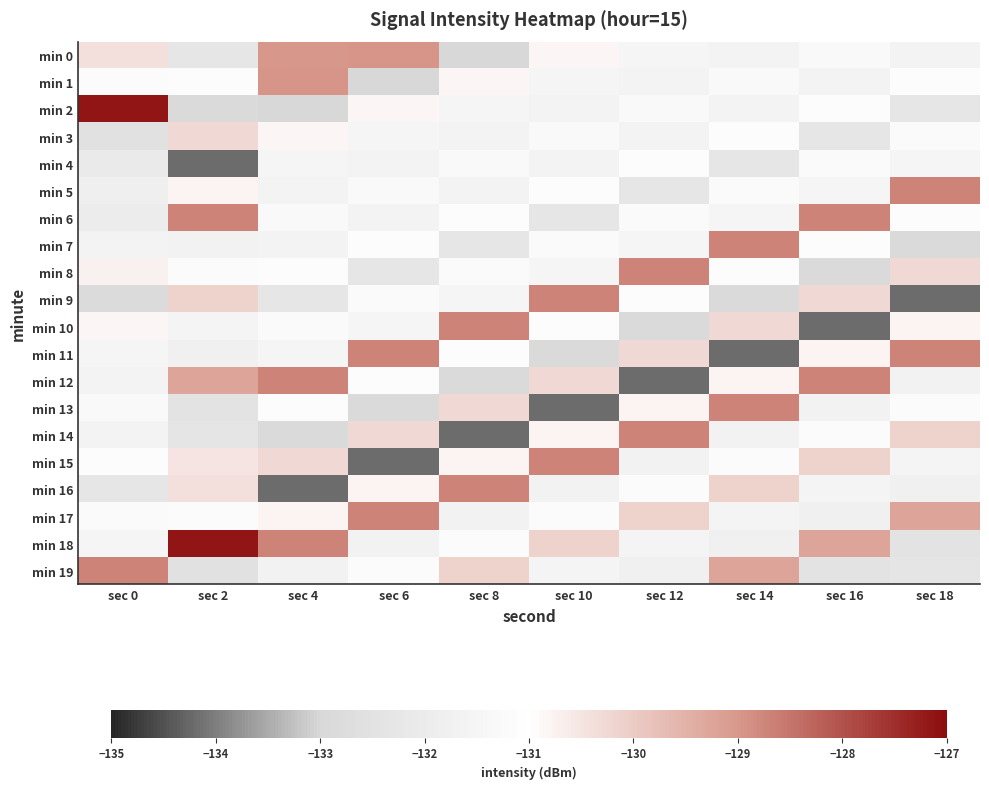

Reading left to right, list all the values displayed in this chart.

min 0: sec 0=-130.4	sec 2=-132.3	sec 4=-129.0	sec 6=-129.0	sec 8=-133.0	sec 10=-130.8	sec 12=-131.5	sec 14=-131.6	sec 16=-131.3	sec 18=-131.6
min 1: sec 0=-131.2	sec 2=-131.1	sec 4=-129.0	sec 6=-133.0	sec 8=-130.8	sec 10=-131.5	sec 12=-131.6	sec 14=-131.3	sec 16=-131.6	sec 18=-131.1
min 2: sec 0=-127.2	sec 2=-132.9	sec 4=-133.0	sec 6=-130.8	sec 8=-131.5	sec 10=-131.6	sec 12=-131.3	sec 14=-131.6	sec 16=-131.1	sec 18=-132.3
min 3: sec 0=-132.6	sec 2=-130.3	sec 4=-130.8	sec 6=-131.5	sec 8=-131.6	sec 10=-131.3	sec 12=-131.6	sec 14=-131.1	sec 16=-132.3	sec 18=-131.2
min 4: sec 0=-132.1	sec 2=-134.2	sec 4=-131.5	sec 6=-131.6	sec 8=-131.3	sec 10=-131.6	sec 12=-131.1	sec 14=-132.3	sec 16=-131.2	sec 18=-131.5
min 5: sec 0=-131.8	sec 2=-130.8	sec 4=-131.6	sec 6=-131.3	sec 8=-131.6	sec 10=-131.1	sec 12=-132.3	sec 14=-131.2	sec 16=-131.5	sec 18=-128.7
min 6: sec 0=-132.0	sec 2=-128.7	sec 4=-131.3	sec 6=-131.6	sec 8=-131.1	sec 10=-132.3	sec 12=-131.2	sec 14=-131.5	sec 16=-128.7	sec 18=-131.1
min 7: sec 0=-131.6	sec 2=-131.6	sec 4=-131.6	sec 6=-131.1	sec 8=-132.3	sec 10=-131.2	sec 12=-131.5	sec 14=-128.7	sec 16=-131.1	sec 18=-132.9
min 8: sec 0=-130.7	sec 2=-131.2	sec 4=-131.1	sec 6=-132.3	sec 8=-131.2	sec 10=-131.5	sec 12=-128.7	sec 14=-131.1	sec 16=-132.9	sec 18=-130.3
min 9: sec 0=-132.9	sec 2=-130.1	sec 4=-132.3	sec 6=-131.2	sec 8=-131.5	sec 10=-128.7	sec 12=-131.1	sec 14=-132.9	sec 16=-130.3	sec 18=-134.2
min 10: sec 0=-130.8	sec 2=-131.5	sec 4=-131.2	sec 6=-131.5	sec 8=-128.7	sec 10=-131.1	sec 12=-132.9	sec 14=-130.3	sec 16=-134.2	sec 18=-130.8
min 11: sec 0=-131.5	sec 2=-131.7	sec 4=-131.5	sec 6=-128.7	sec 8=-131.1	sec 10=-132.9	sec 12=-130.3	sec 14=-134.2	sec 16=-130.8	sec 18=-128.7
min 12: sec 0=-131.6	sec 2=-129.2	sec 4=-128.7	sec 6=-131.1	sec 8=-132.9	sec 10=-130.3	sec 12=-134.2	sec 14=-130.8	sec 16=-128.7	sec 18=-131.6
min 13: sec 0=-131.3	sec 2=-132.4	sec 4=-131.1	sec 6=-132.9	sec 8=-130.3	sec 10=-134.2	sec 12=-130.8	sec 14=-128.7	sec 16=-131.6	sec 18=-131.2
min 14: sec 0=-131.6	sec 2=-132.3	sec 4=-132.9	sec 6=-130.3	sec 8=-134.2	sec 10=-130.8	sec 12=-128.7	sec 14=-131.6	sec 16=-131.2	sec 18=-130.1
min 15: sec 0=-131.1	sec 2=-130.5	sec 4=-130.3	sec 6=-134.2	sec 8=-130.8	sec 10=-128.7	sec 12=-131.6	sec 14=-131.2	sec 16=-130.1	sec 18=-131.5
min 16: sec 0=-132.3	sec 2=-130.4	sec 4=-134.2	sec 6=-130.8	sec 8=-128.7	sec 10=-131.6	sec 12=-131.2	sec 14=-130.1	sec 16=-131.5	sec 18=-131.7
min 17: sec 0=-131.2	sec 2=-131.2	sec 4=-130.8	sec 6=-128.7	sec 8=-131.6	sec 10=-131.2	sec 12=-130.1	sec 14=-131.5	sec 16=-131.7	sec 18=-129.2
min 18: sec 0=-131.5	sec 2=-127.2	sec 4=-128.7	sec 6=-131.6	sec 8=-131.2	sec 10=-130.1	sec 12=-131.5	sec 14=-131.7	sec 16=-129.2	sec 18=-132.4
min 19: sec 0=-128.7	sec 2=-132.6	sec 4=-131.6	sec 6=-131.2	sec 8=-130.1	sec 10=-131.5	sec 12=-131.7	sec 14=-129.2	sec 16=-132.4	sec 18=-132.3